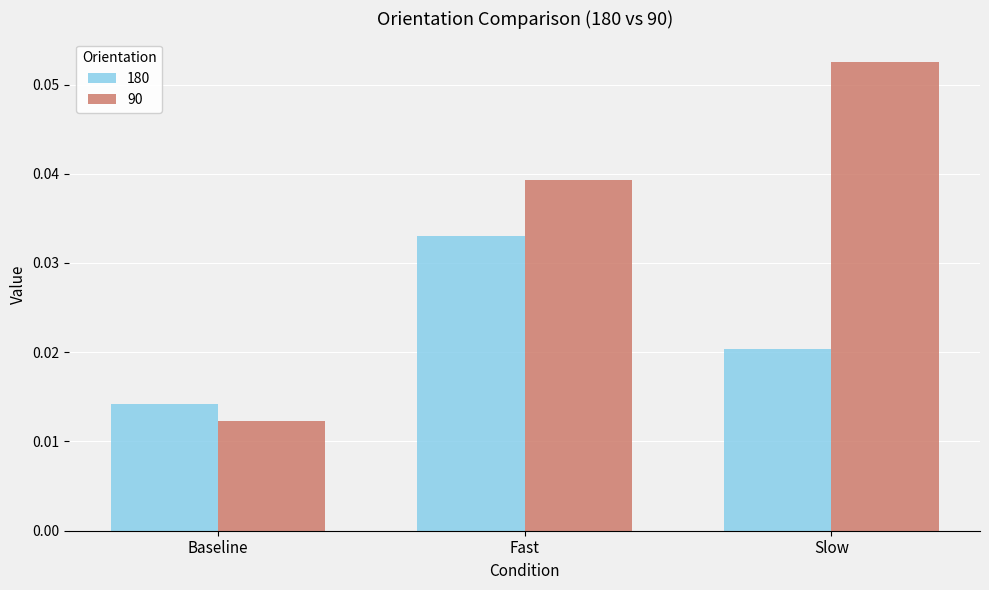

What is the label of the 3rd bar from the right?

Baseline